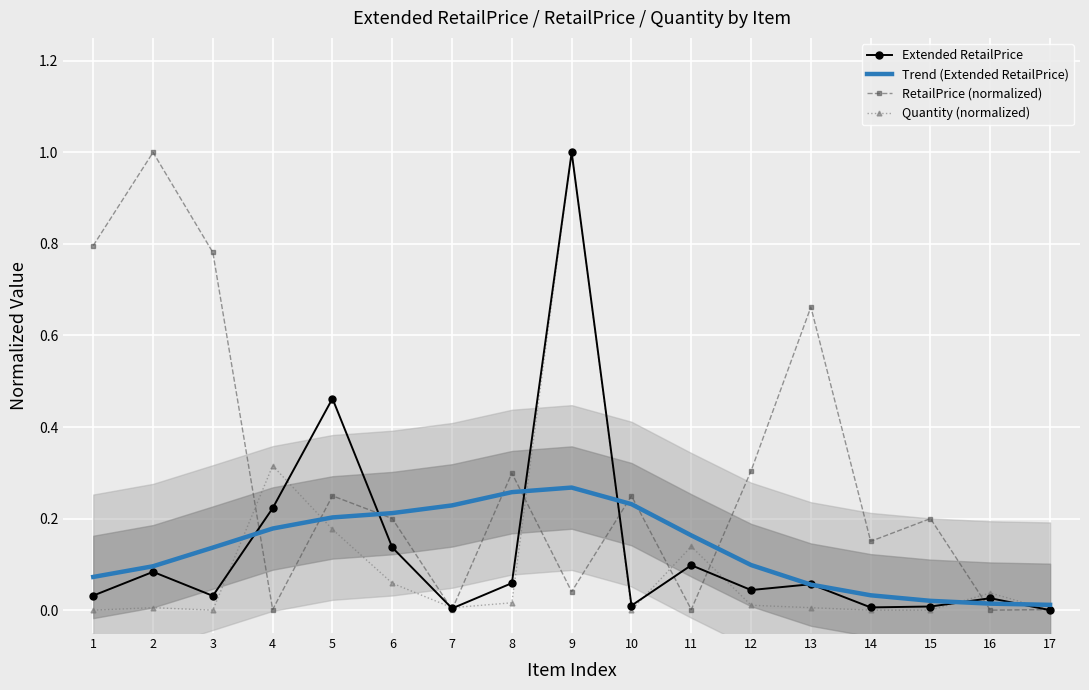

Rank the series at 17 from lowest to highest value.

Extended RetailPrice, Quantity (normalized), RetailPrice (normalized), Trend (Extended RetailPrice)